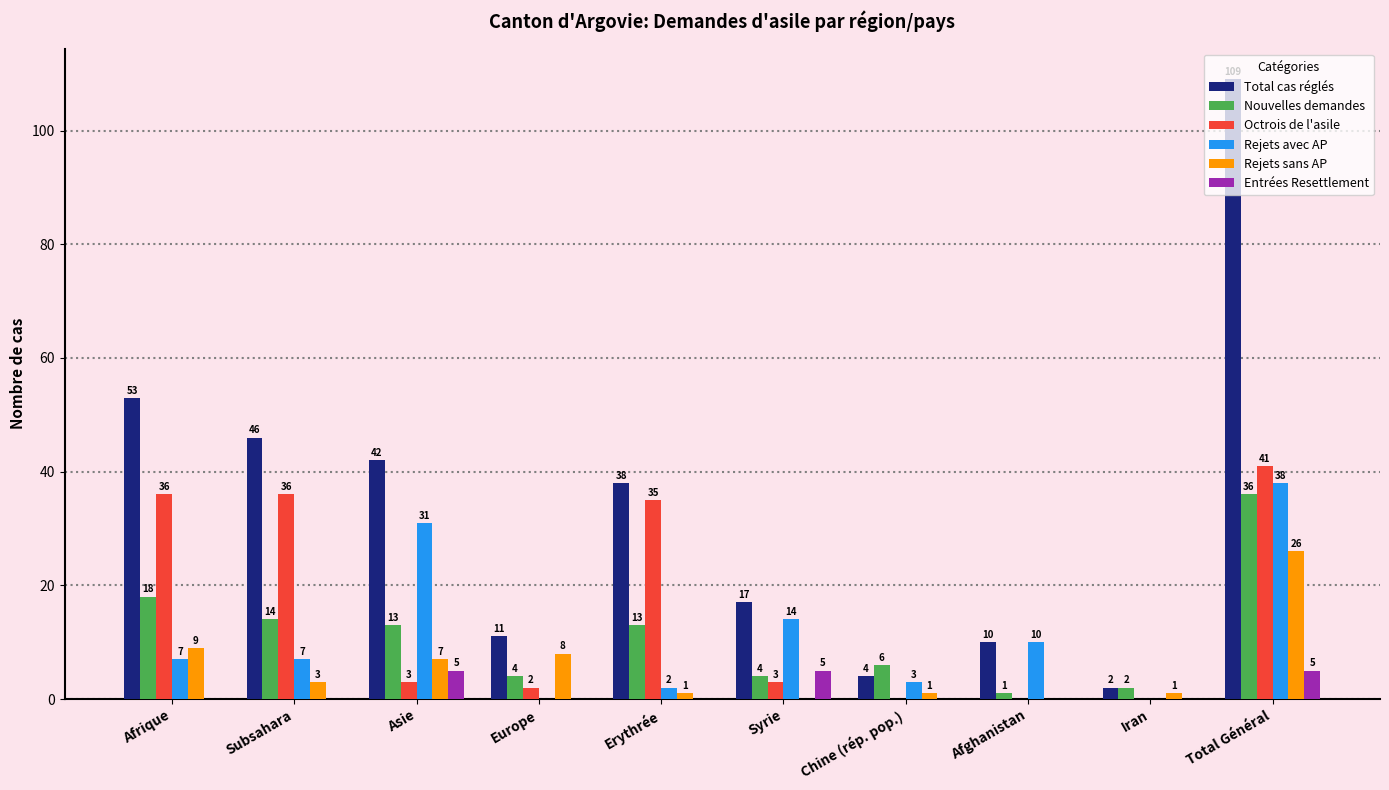

What is the sum of all Rejets sans AP values?

56